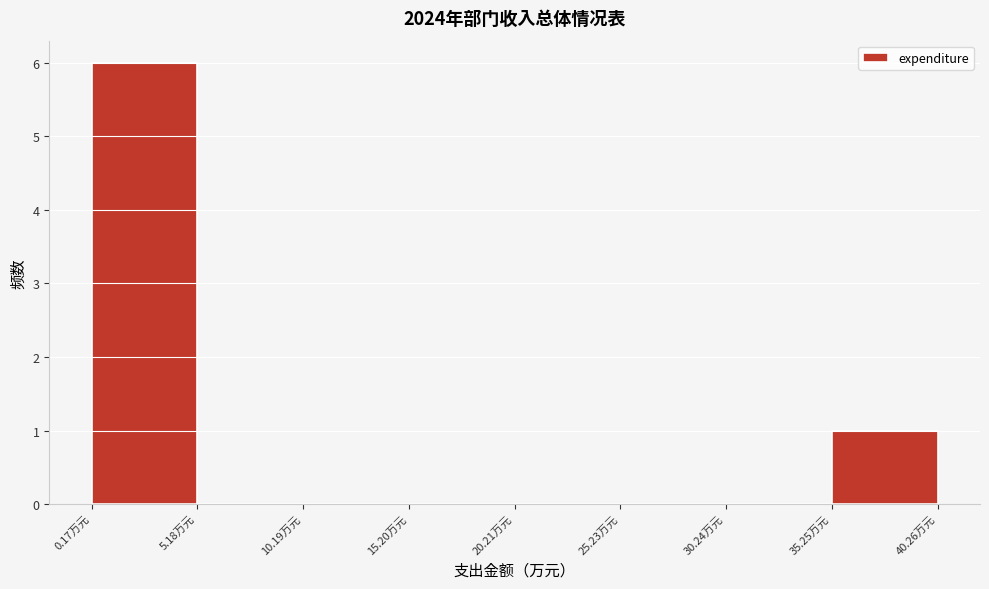

Over which range of the x-axis is the bar tallest?

0 to 5